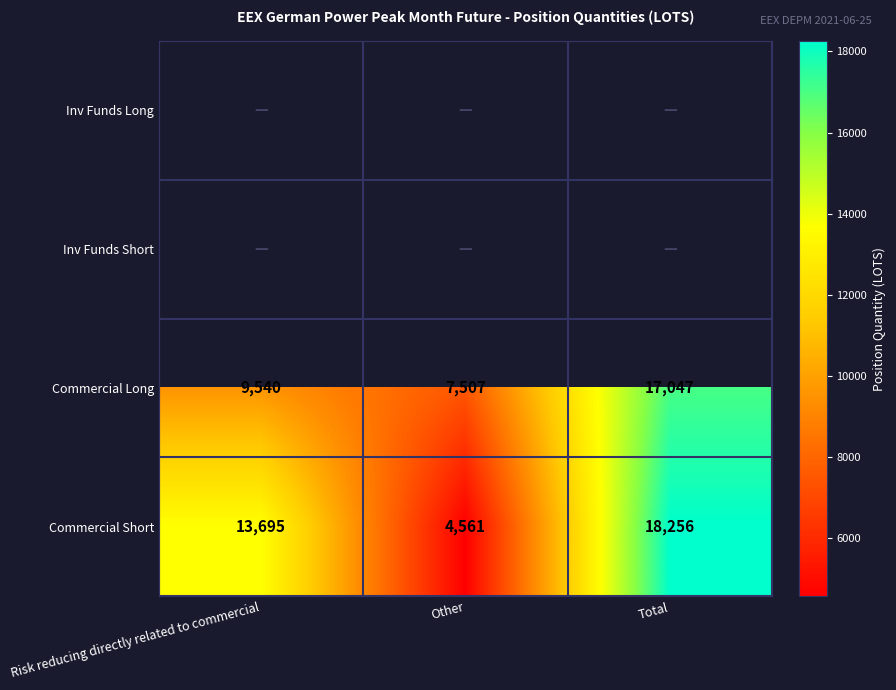

Which category has the highest value across all series?

Total